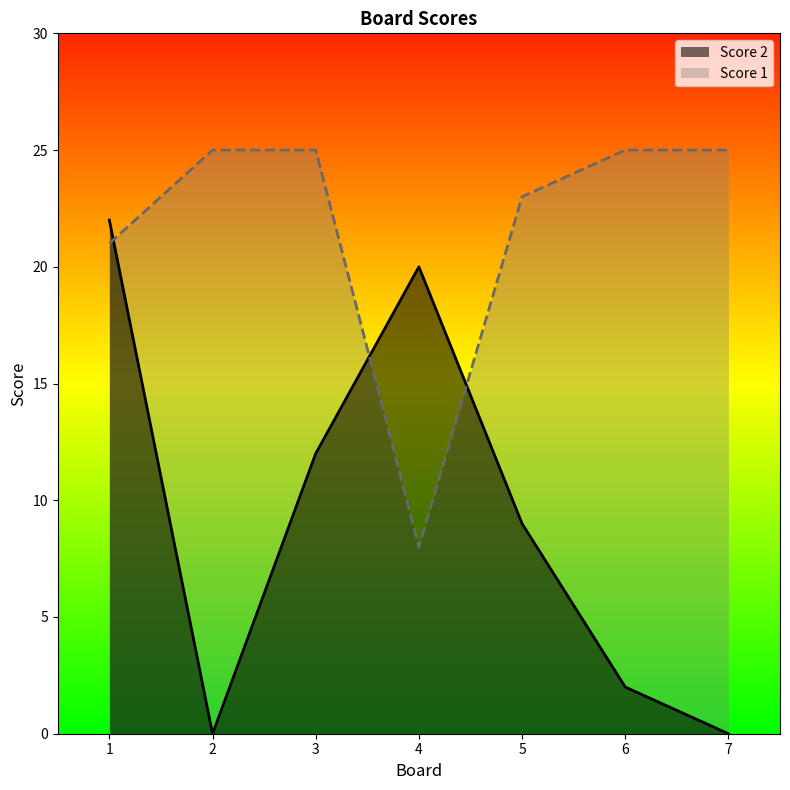

Reading right to left, transcribe all the data shown in this chart.

Score 2: 7=0	6=2	5=9	4=20	3=12	2=0	1=22
Score 1: 7=25	6=25	5=23	4=8	3=25	2=25	1=21